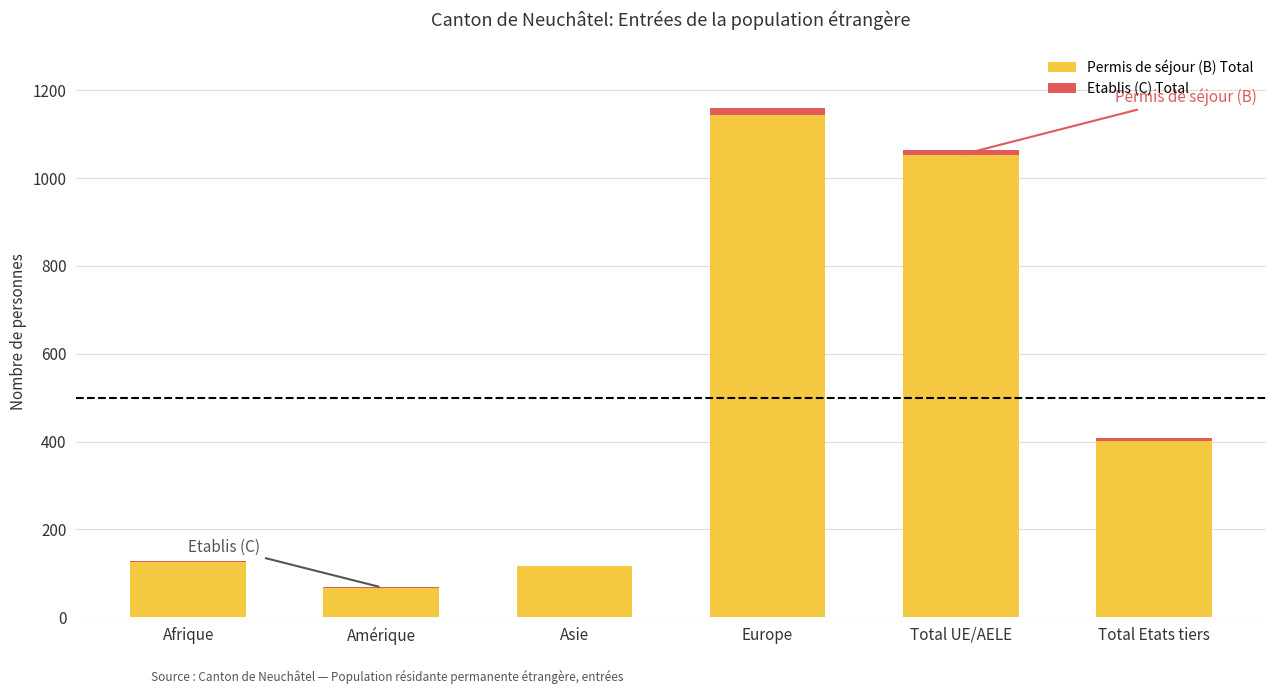

The value of Permis de séjour (B) Total at Europe is 1144. True or false?

True